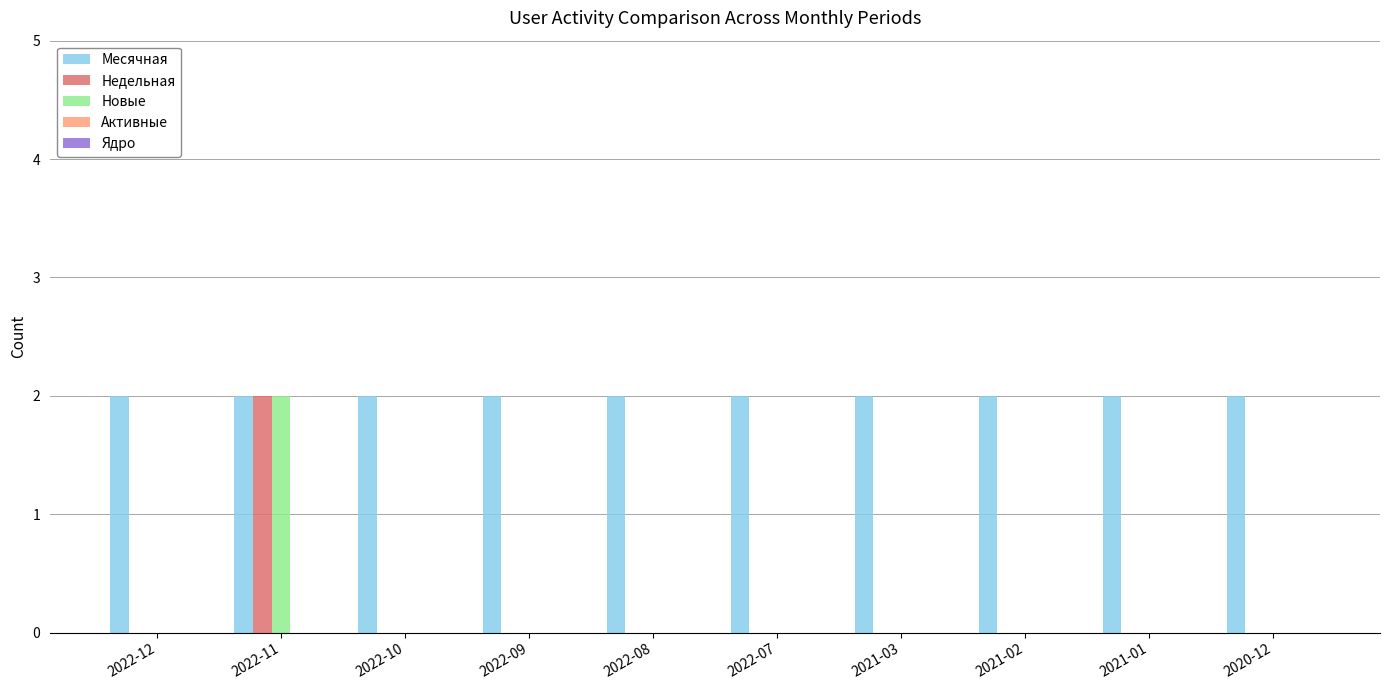

What is the sum of the Месячная values at 2021-03 and 2022-11?

4